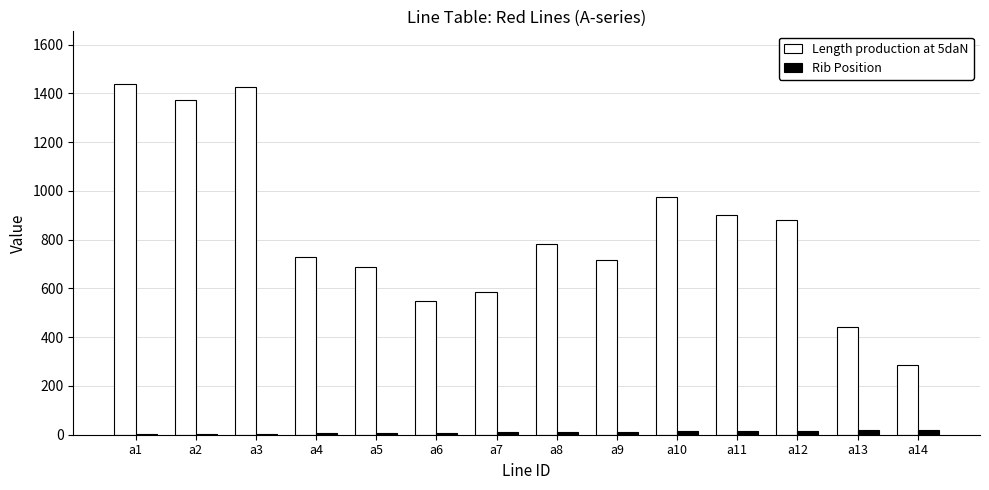

Which series has the largest total across all categories?

Length production at 5daN